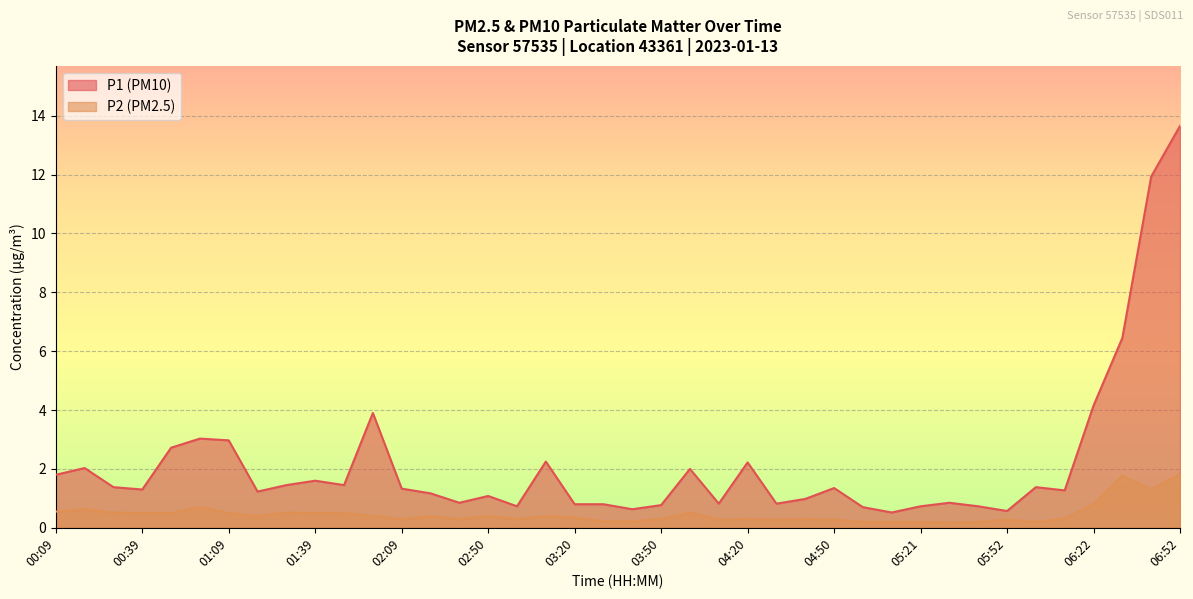

Between 00:59 and 03:50, which series saw the biggest shift?

P1